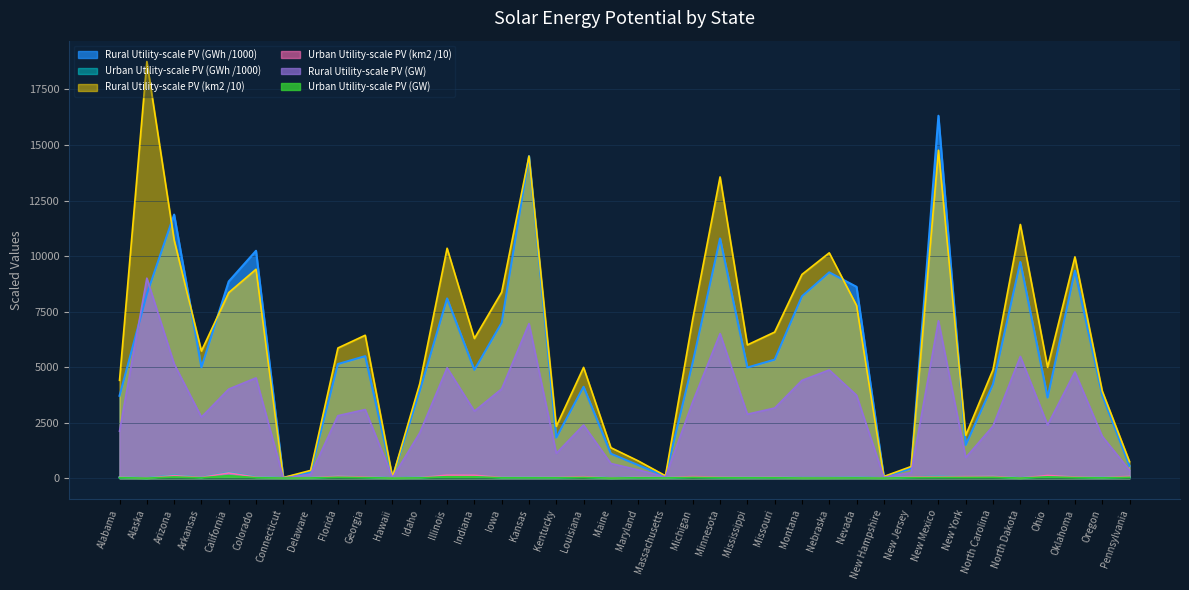

What are all the series names shown in the legend?

Rural Utility-scale PV (GWh /1000), Urban Utility-scale PV (GWh /1000), Rural Utility-scale PV (km2 /10), Urban Utility-scale PV (km2 /10), Rural Utility-scale PV (GW), Urban Utility-scale PV (GW)